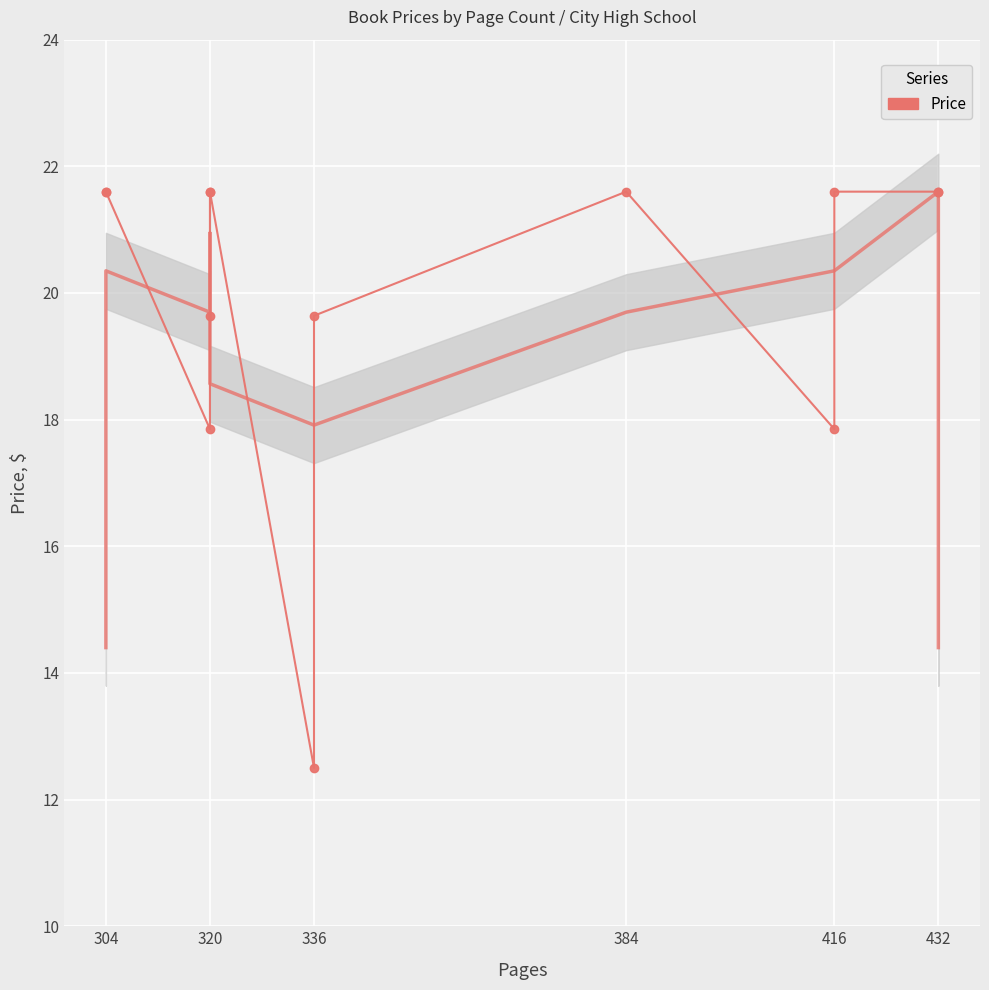

What position from the left is 320?

2